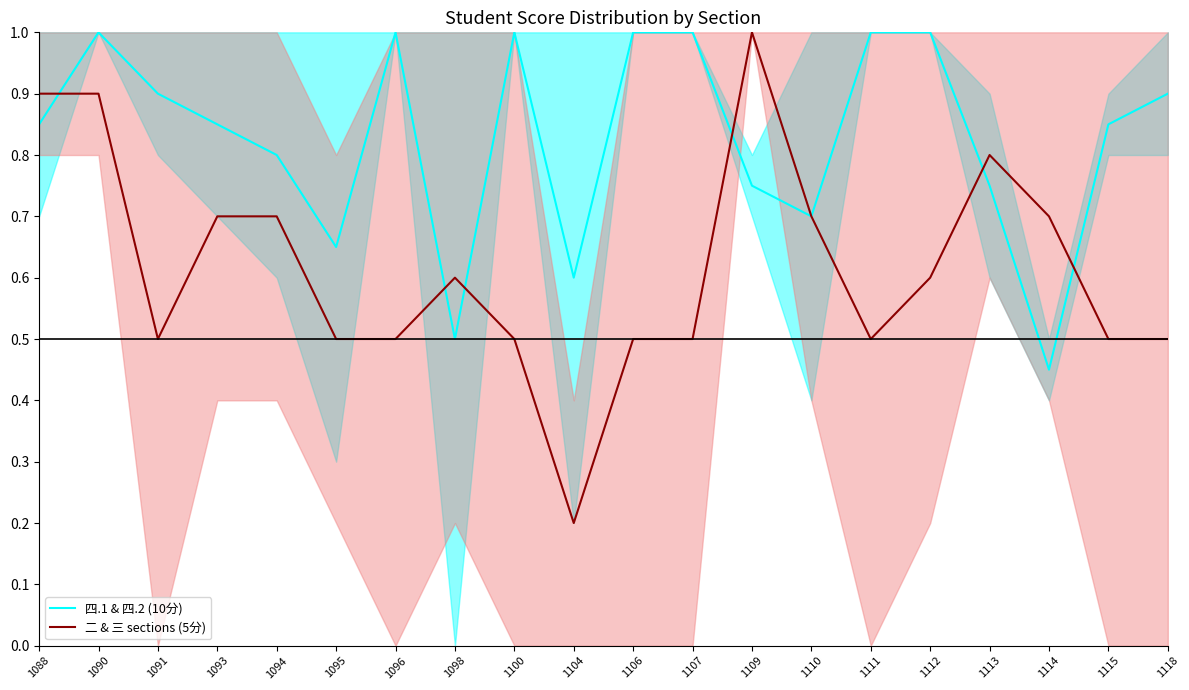

At which category is the sum across all series the highest?

1090